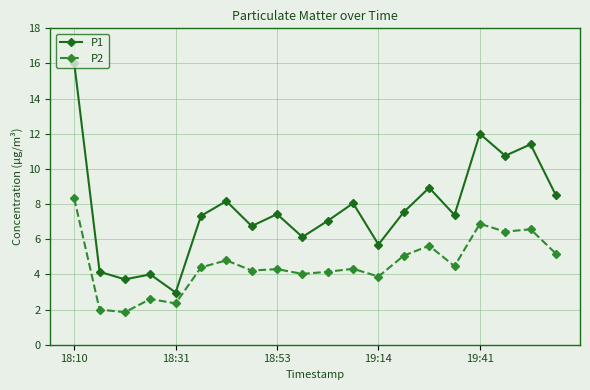

Which series has the widest spread of values?

P1